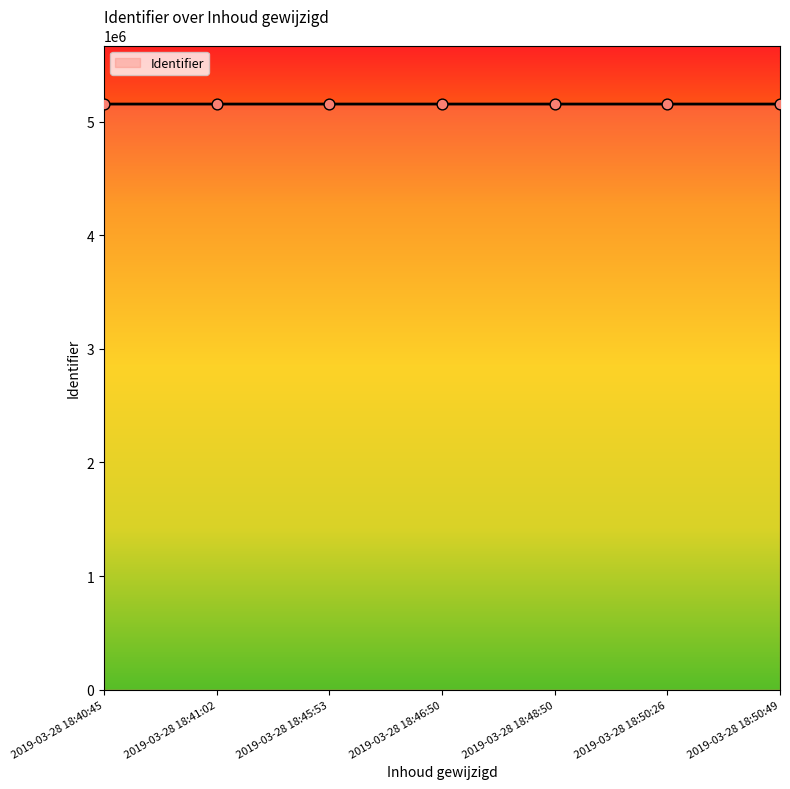

What is the ratio of the value at 2019-03-28 18:50:26 to the value at 2019-03-28 18:48:50?

1.0